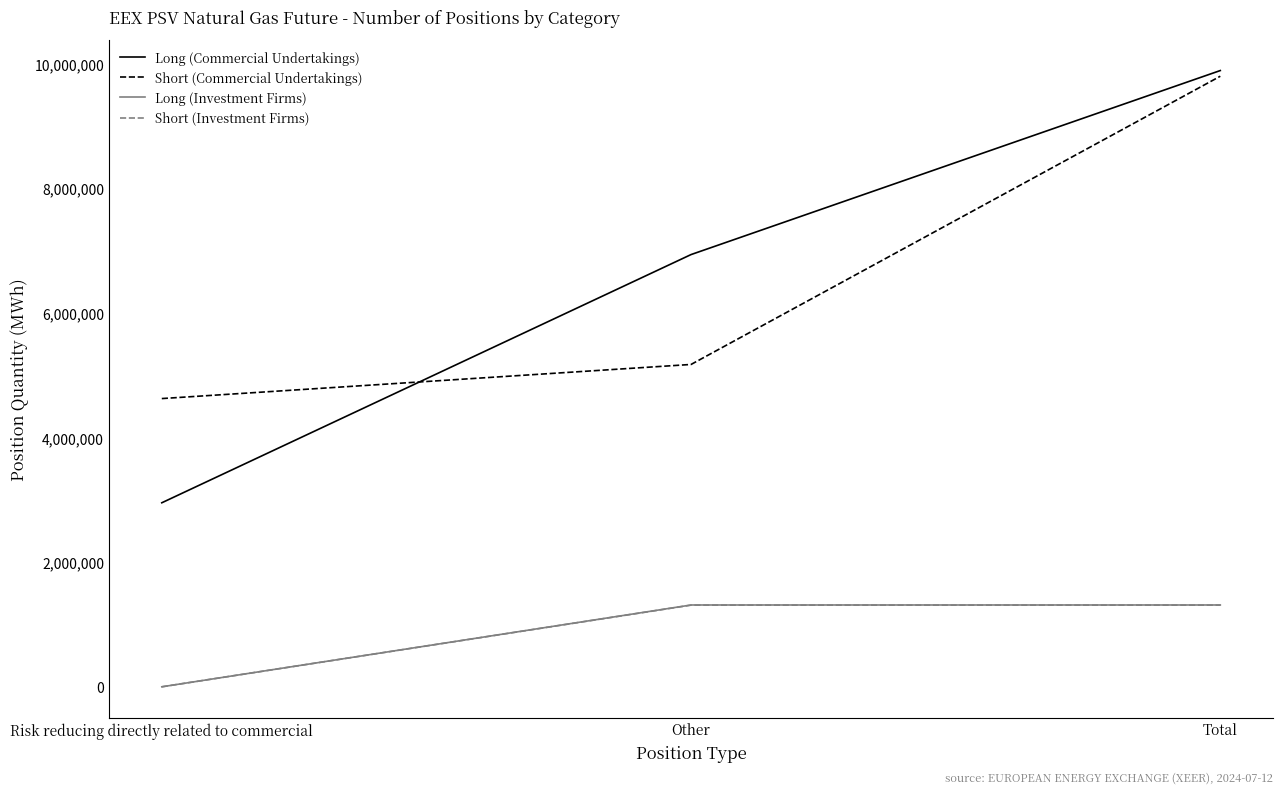

What is the difference between the Short (Commercial Undertakings) values at Risk reducing directly related to commercial and Other?

547416